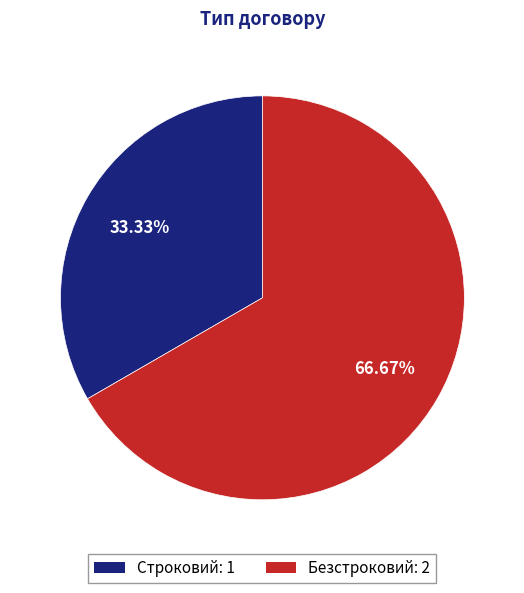

Rank the categories by value from lowest to highest.

Строковий, Безстроковий